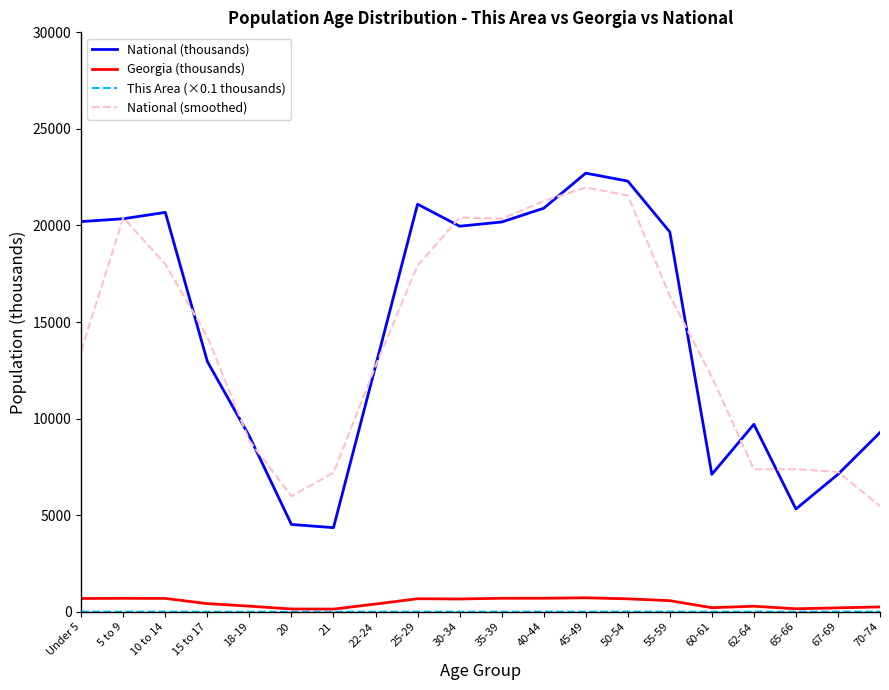

The value of National (smoothed) at 30-34 is 10560.4. True or false?

False